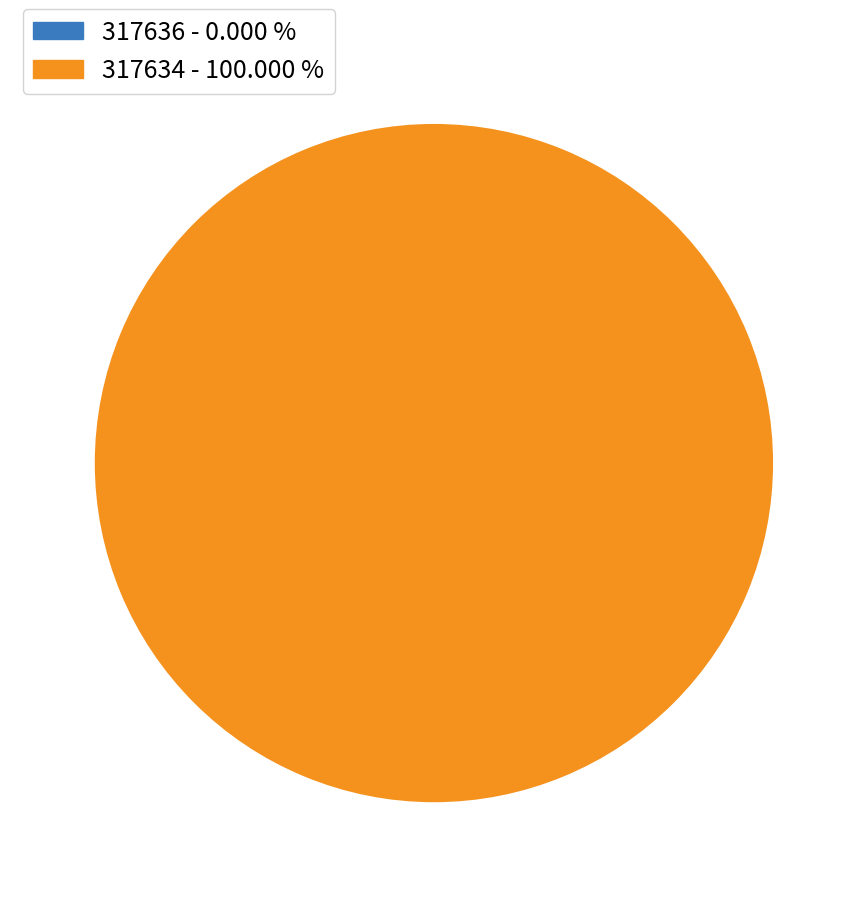

To the nearest percent, what portion does 317634 represent?

100%